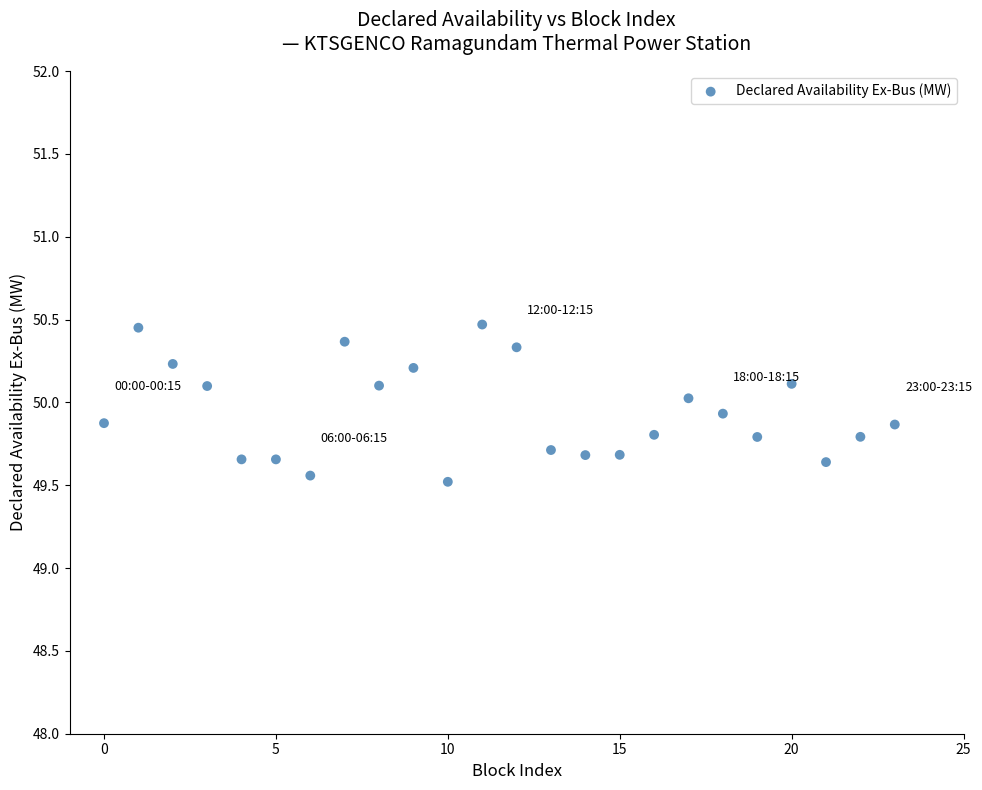

Count the number of points in this scatter plot.

24